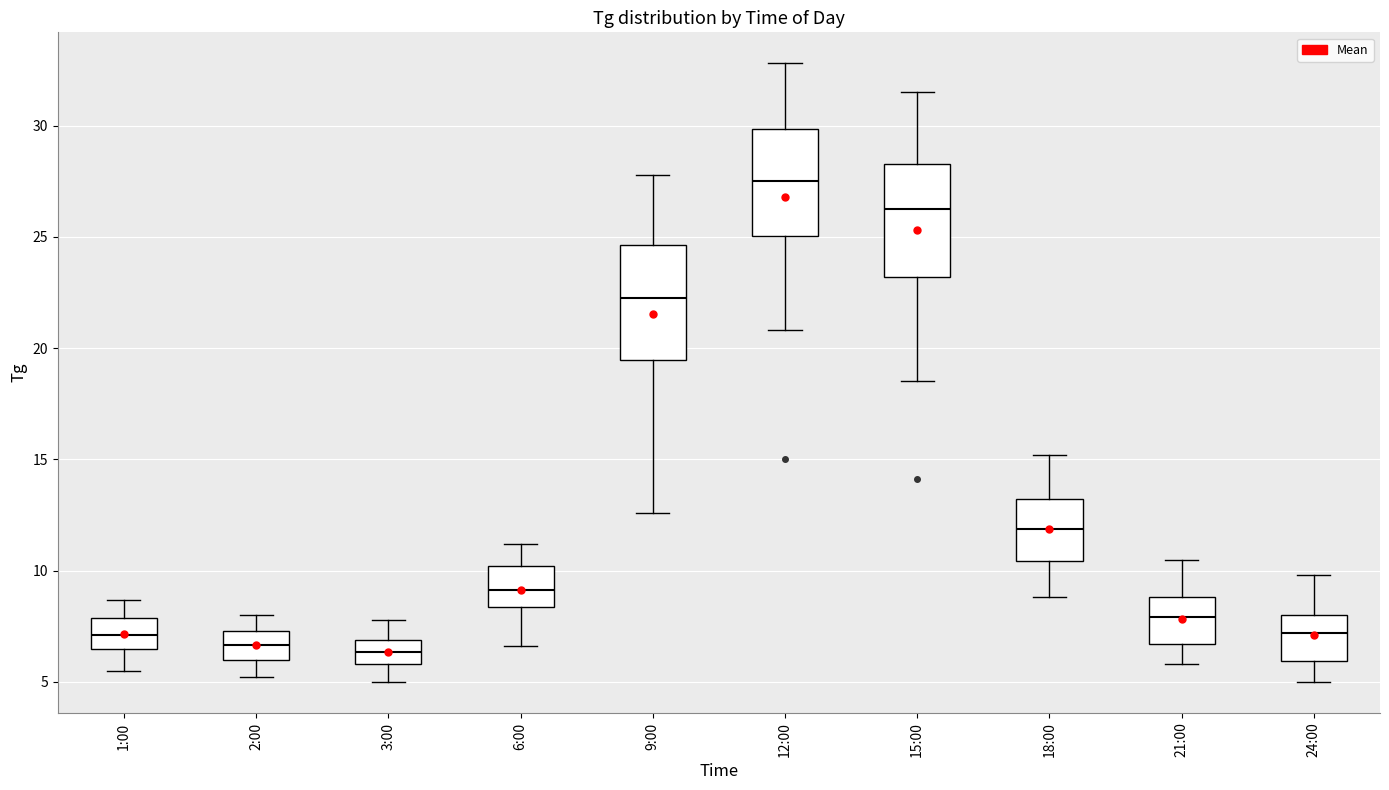

Where does the upper whisker of the box for 18:00 end on the y-axis? The values are not printed on the chart, so give them approximately, as read against the axis.

15.0